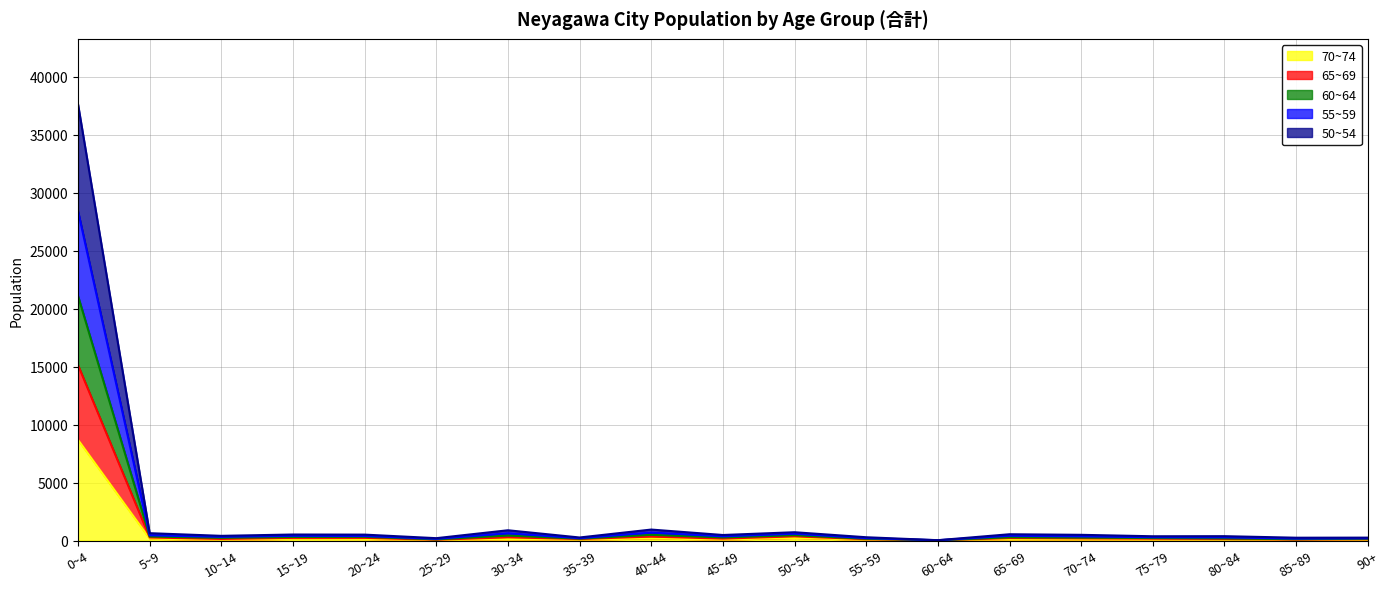

Which series changed the most between 10~14 and 45~49?

60~64